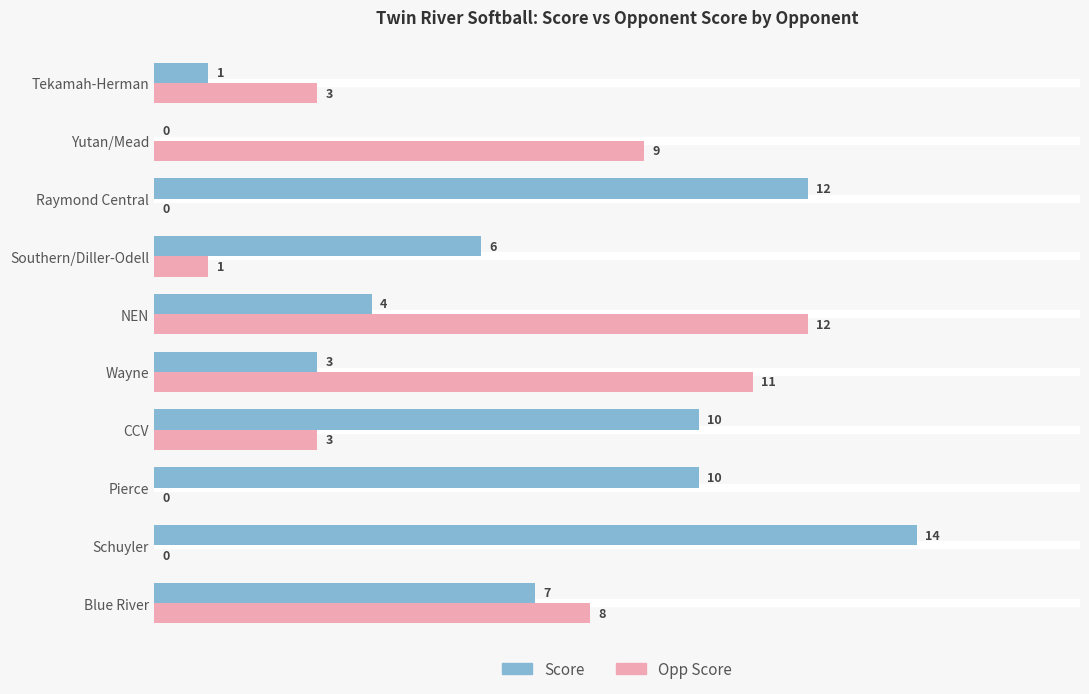

Between Wayne and Yutan/Mead, which series saw the biggest shift?

Score